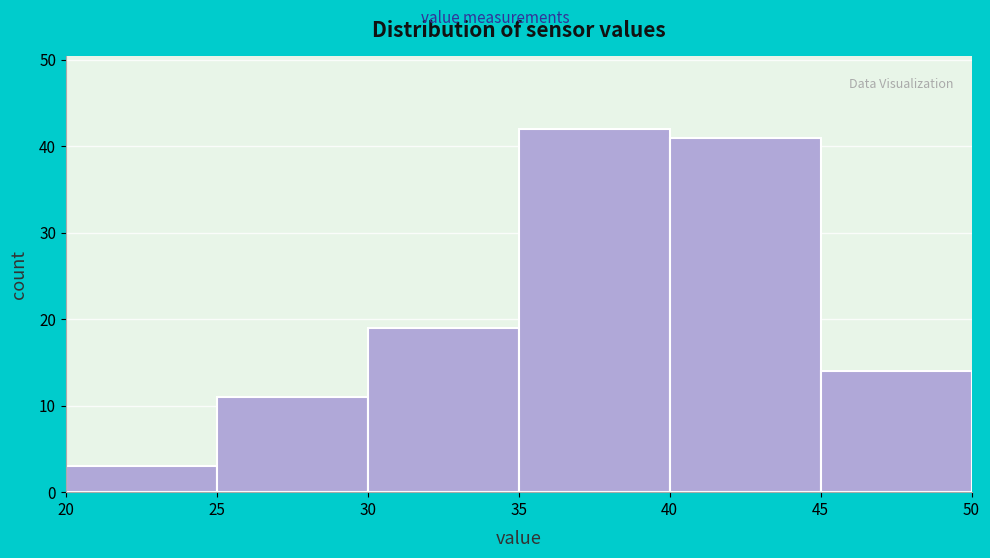

What is the height of the bar covering 45 to 50 on the x-axis? The values are not printed on the chart, so give them approximately, as read against the axis.

14